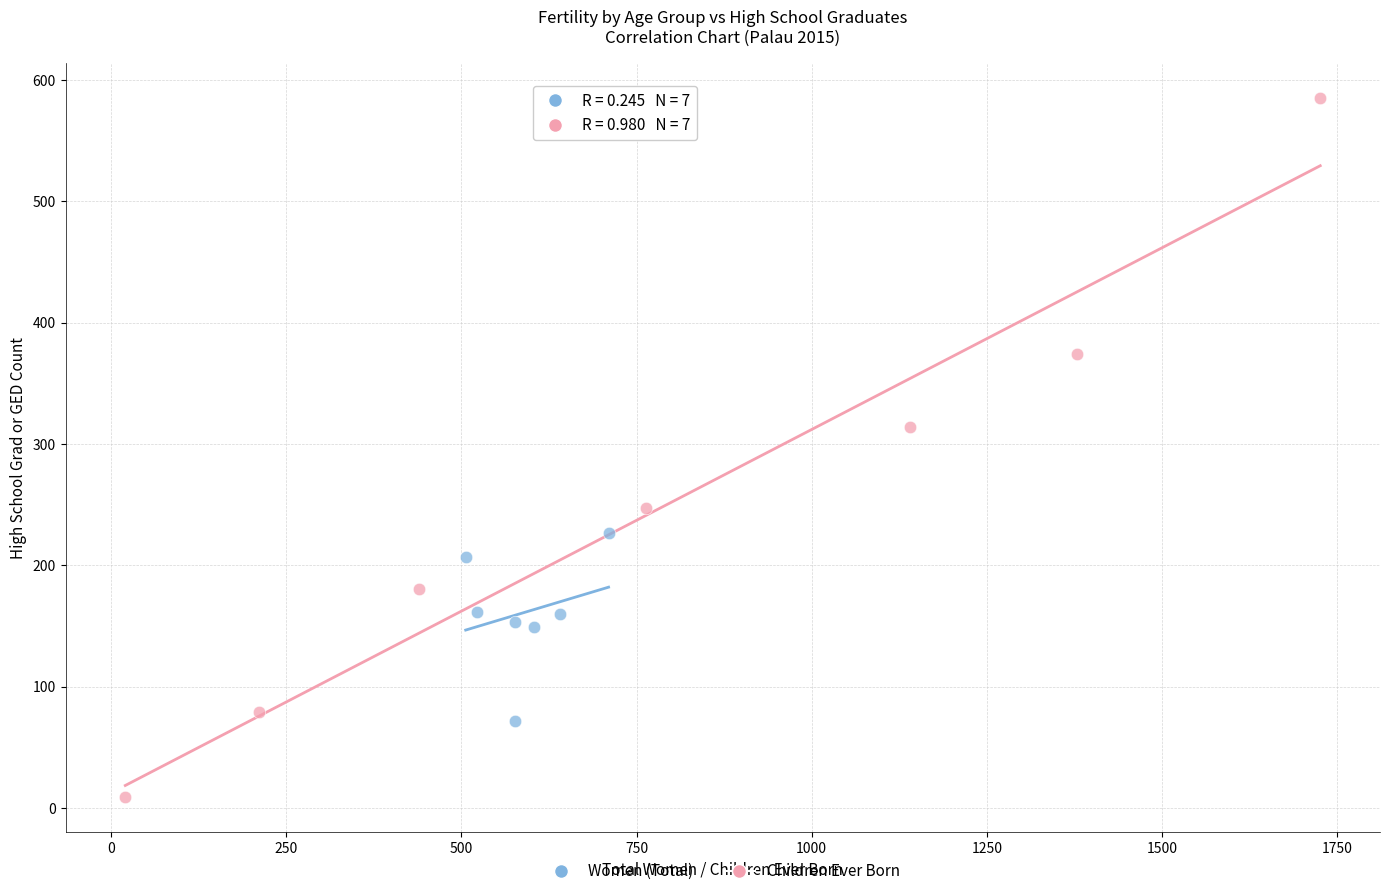

Which series reaches the maximum Y coordinate?

Children Ever Born